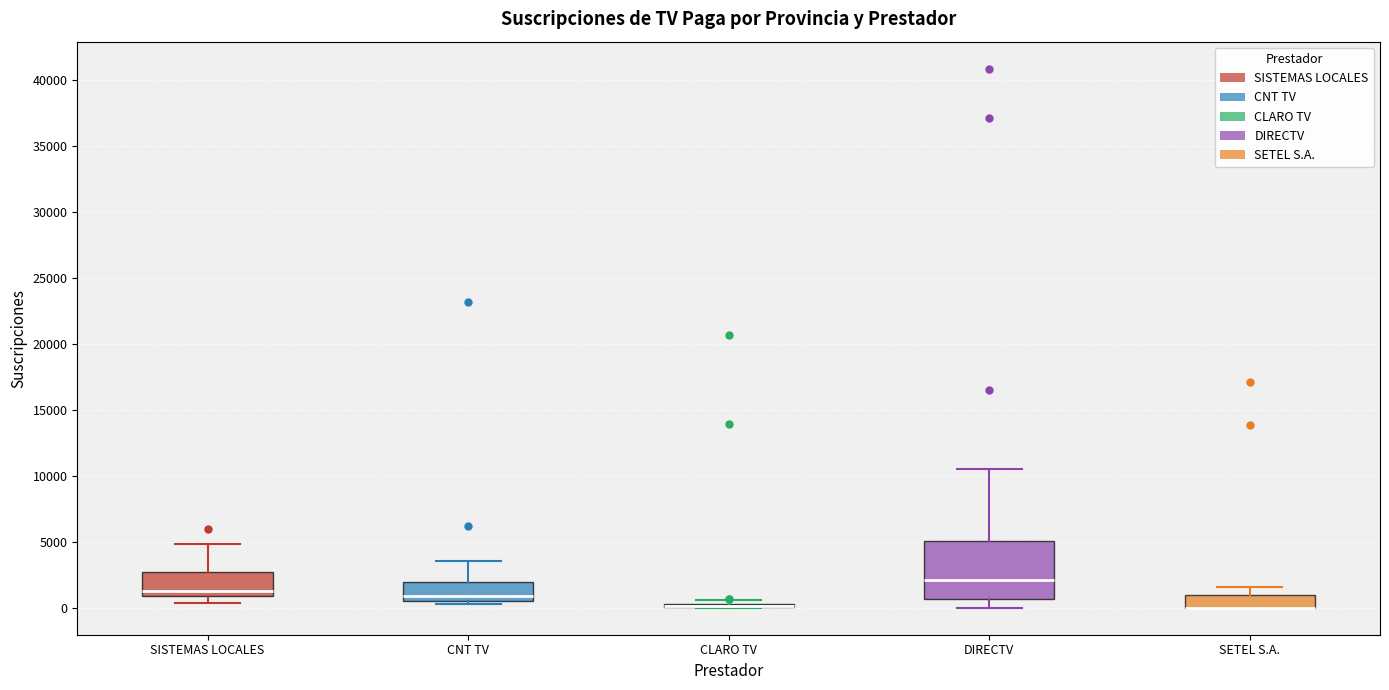

Comparing the boxes themselves (not the whiskers), which one is the tallest?

DIRECTV